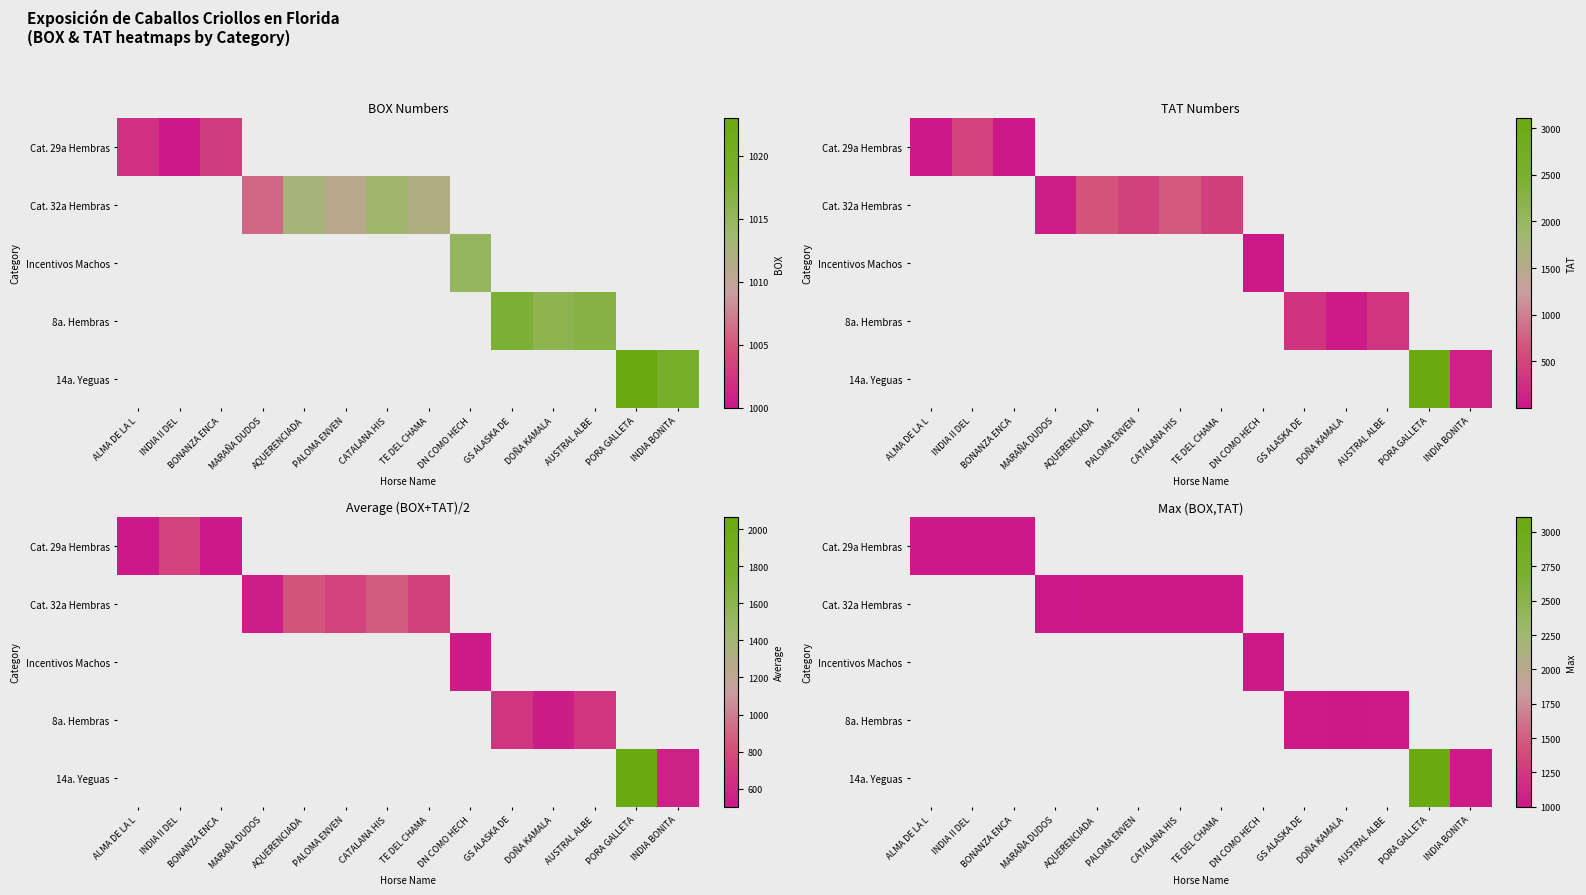

The 8a. Hembras series shows 1018.0 at GS ALASKA DE. True or false?

True